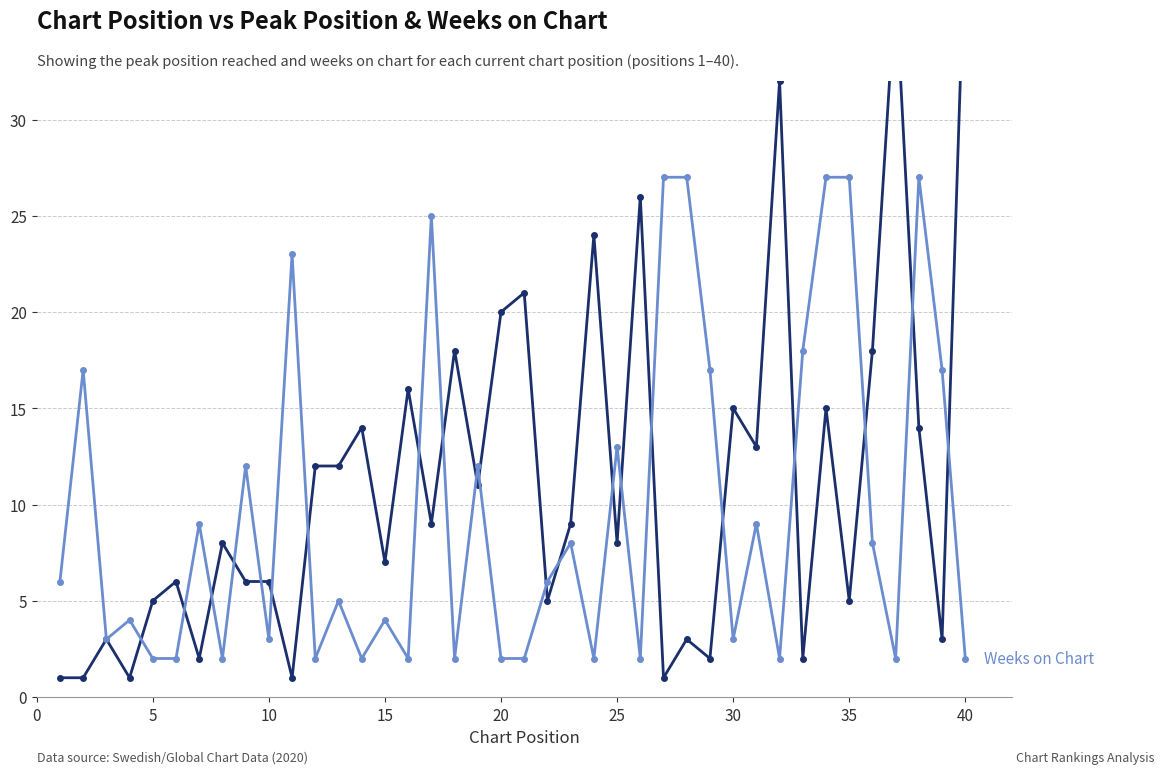

What is the maximum value shown in the chart?

40